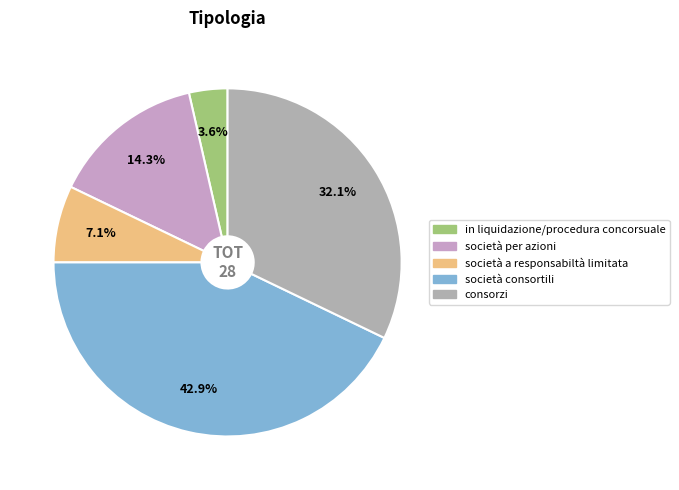

To the nearest percent, what is the difference between the società per azioni and consorzi slice percentages?

18%